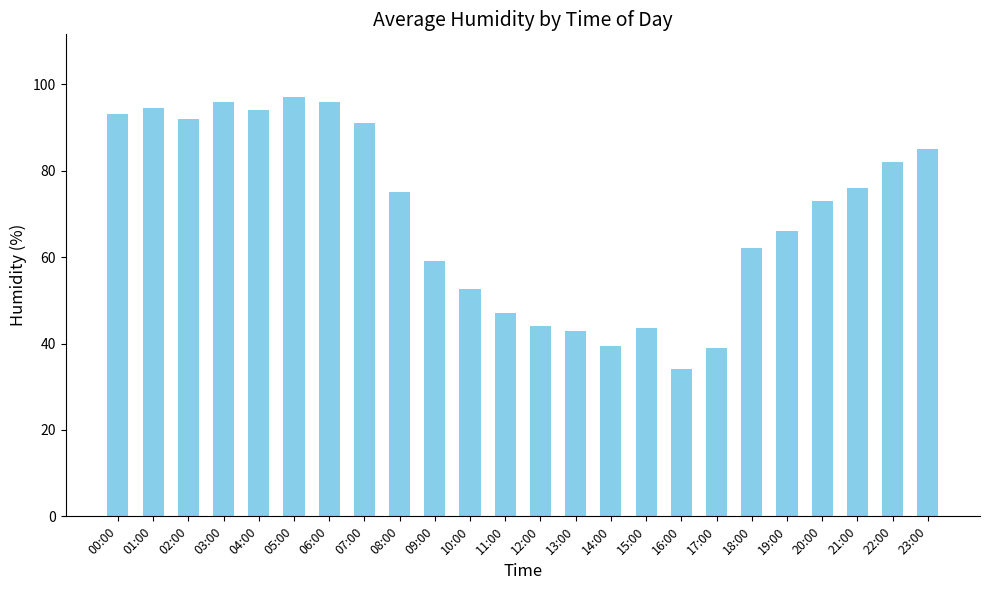

What is the smallest value displayed?

34.0